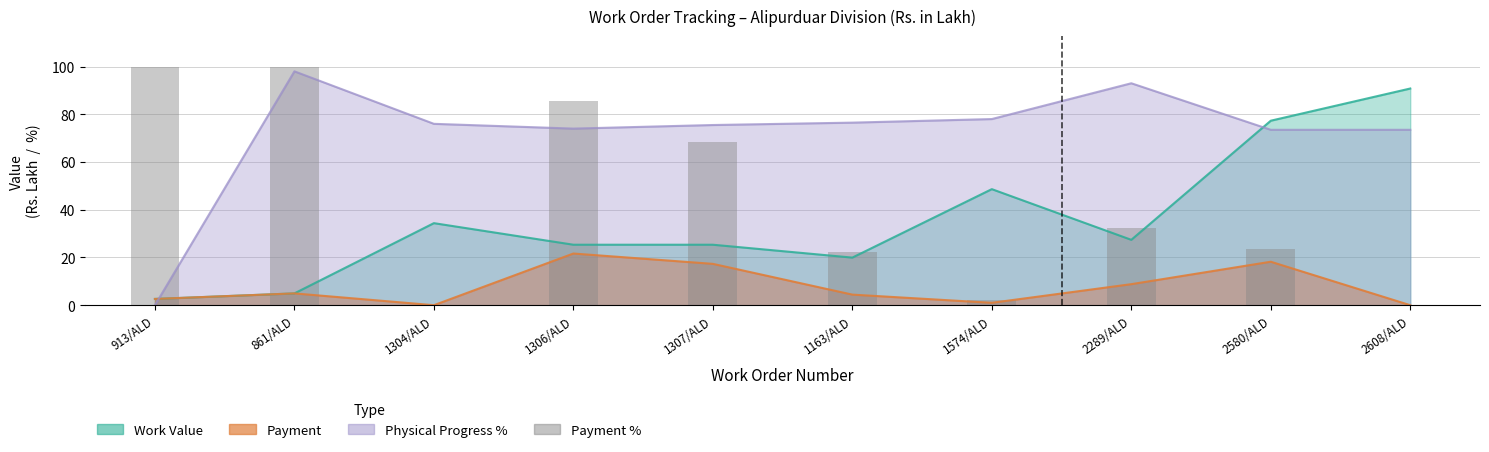

What is the difference between the maximum and second lowest values?

100.0